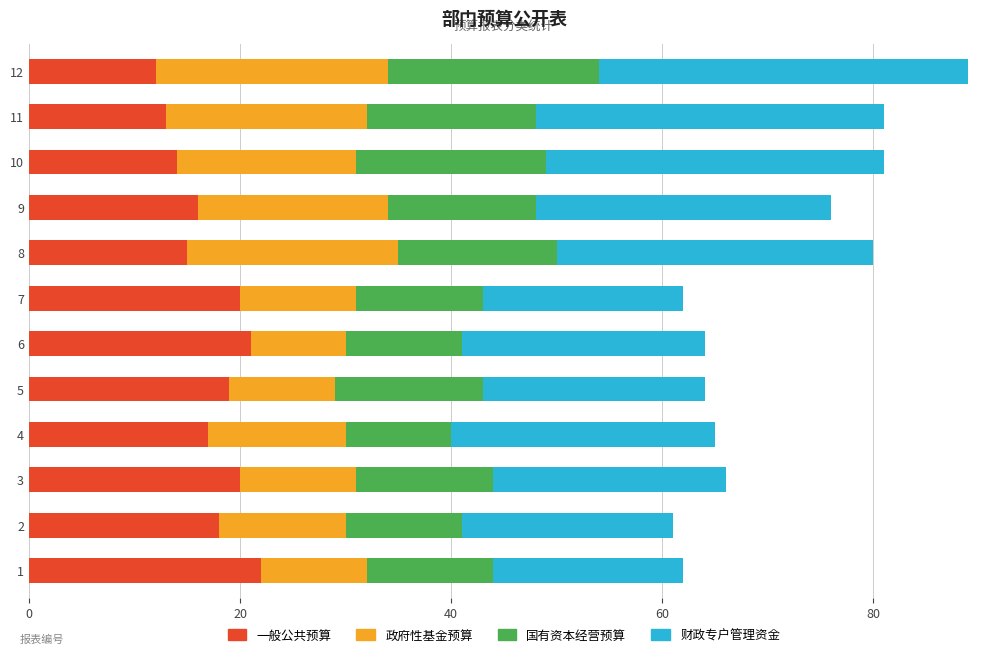

The 一般公共预算 series shows 27 at 2. True or false?

False